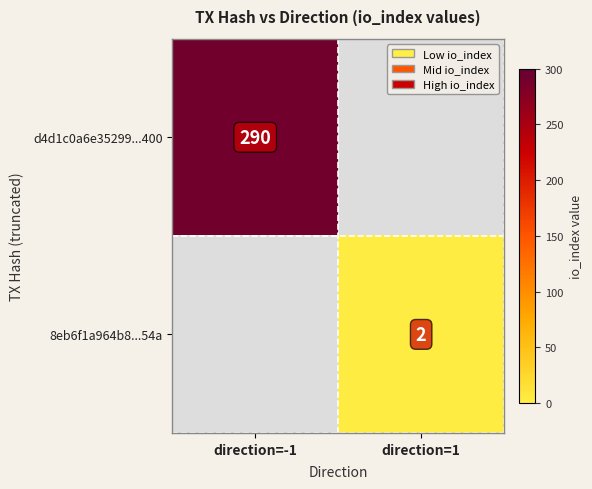

Is the value of 8eb6f1a964b8...54a at direction=1 greater than the value of d4d1c0a6e35299...400 at direction=-1?

No